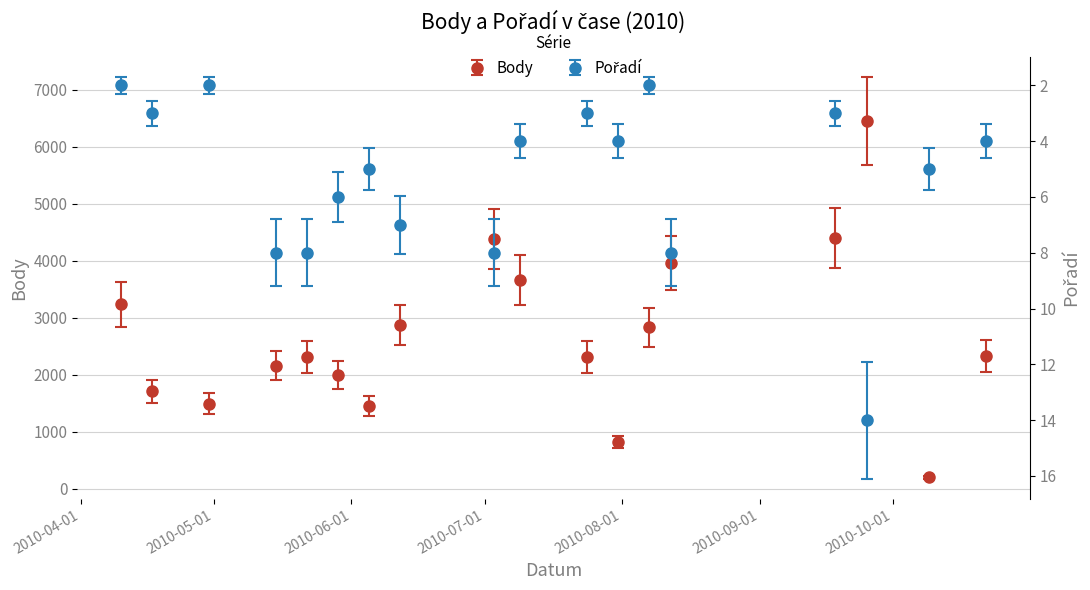

What is the difference between the highest and lowest values at 2010-08-07?

2835.7